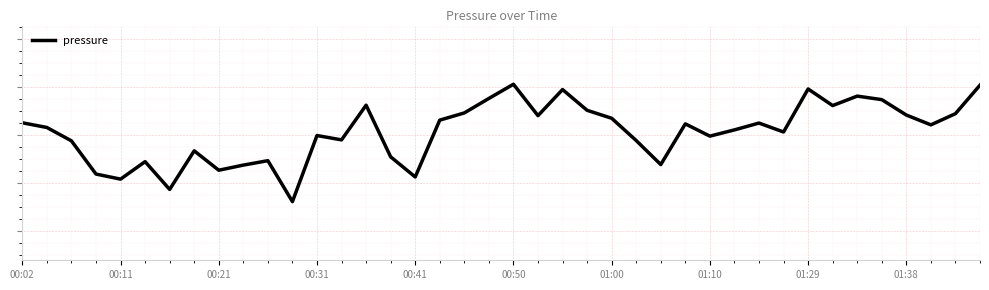

Does the chart display data point markers on the line(s)?

No